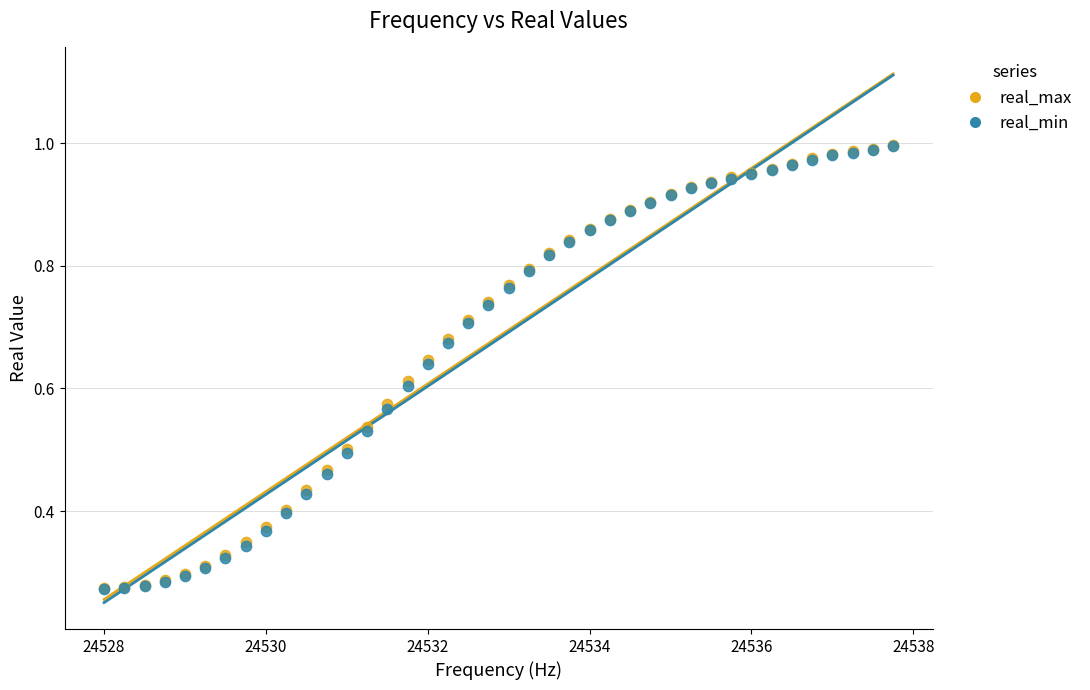

What are all the series names shown in the legend?

real_max, real_min